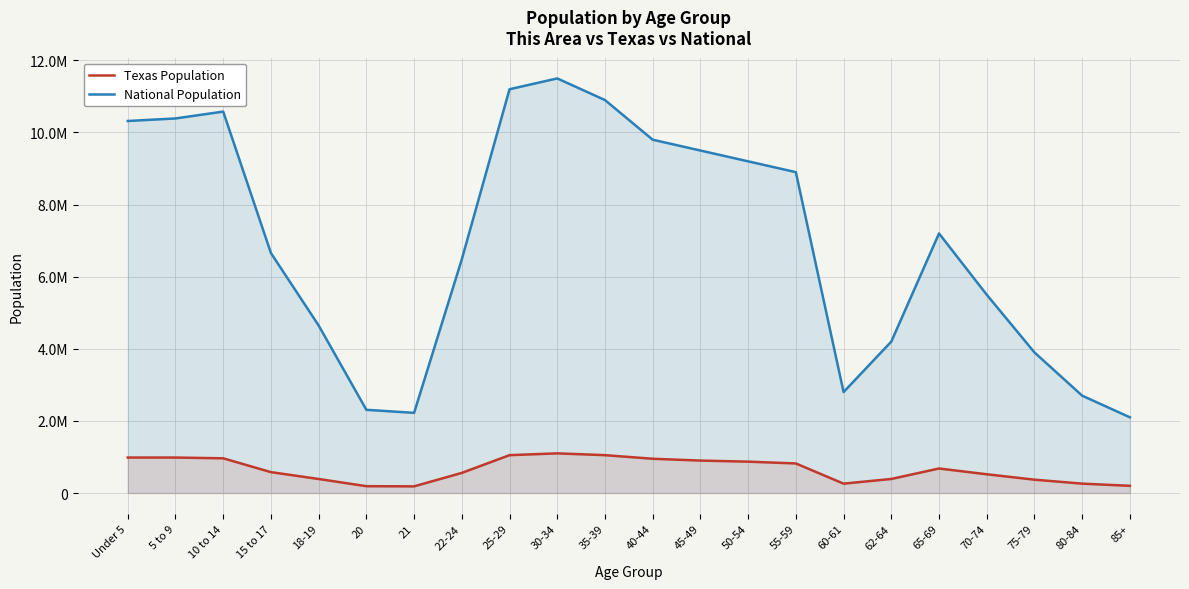

True or false: National Population and Texas Population cross at least once.

False